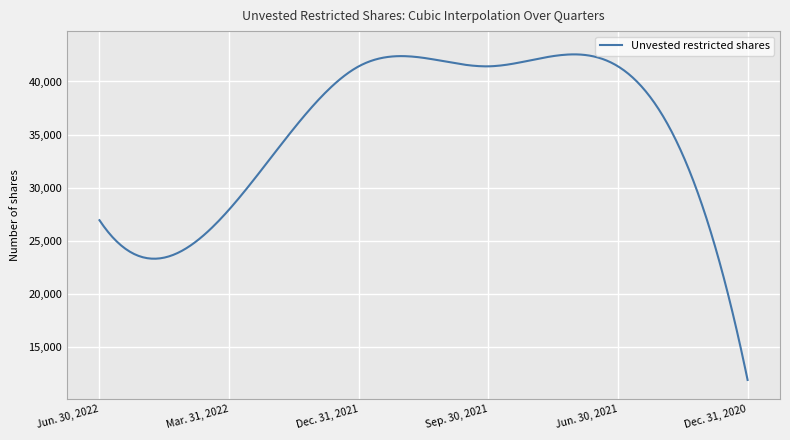

Is this an area chart (filled region under the line)?

No